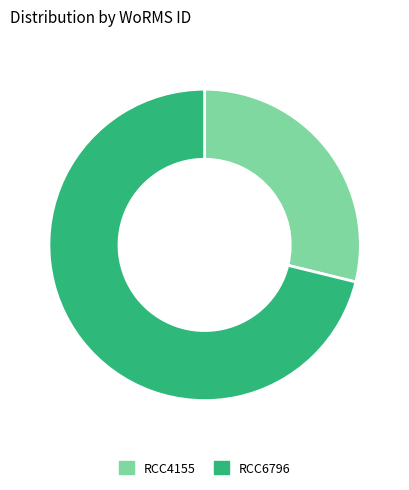

Rank the categories by value from lowest to highest.

RCC4155, RCC6796